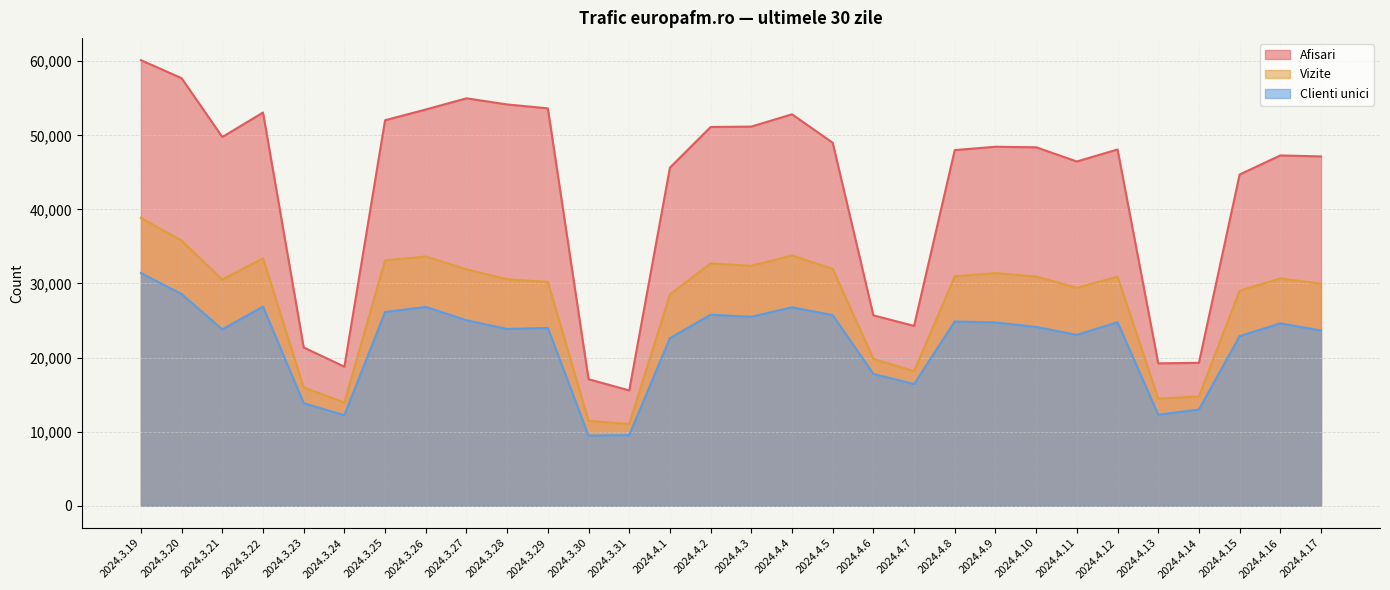

At which category does Clienti unici reach its first local peak?

2024.3.22